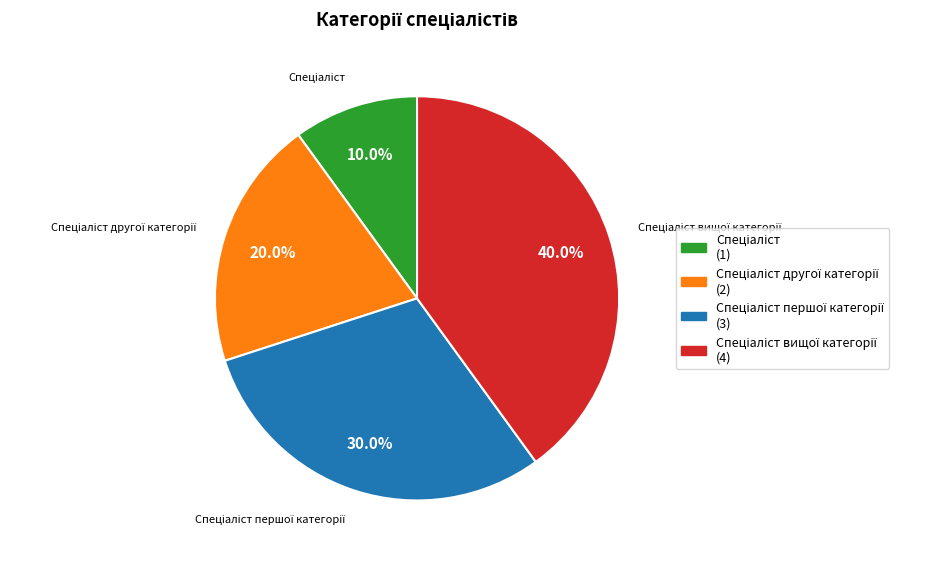

Count the number of slices in the pie.

4